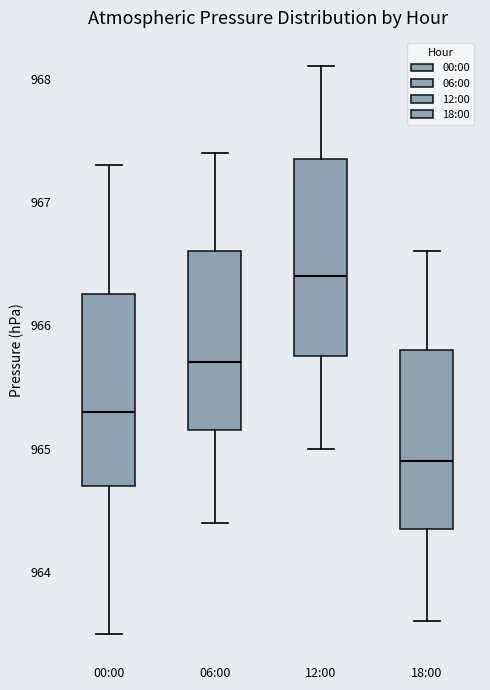

Reading left to right, transcribe this box plot: for each box, give where its median line is, the range the box spans, and where its two whiskers end, as read against the y-axis. The values are not printed on the chart, so give them approximately, as read against the axis.

00:00: median 965.3, box 964.7 to 966.3, whiskers 963.5 to 967.3
06:00: median 965.7, box 965.2 to 966.6, whiskers 964.4 to 967.4
12:00: median 966.4, box 965.8 to 967.4, whiskers 965.0 to 968.1
18:00: median 964.9, box 964.4 to 965.8, whiskers 963.6 to 966.6